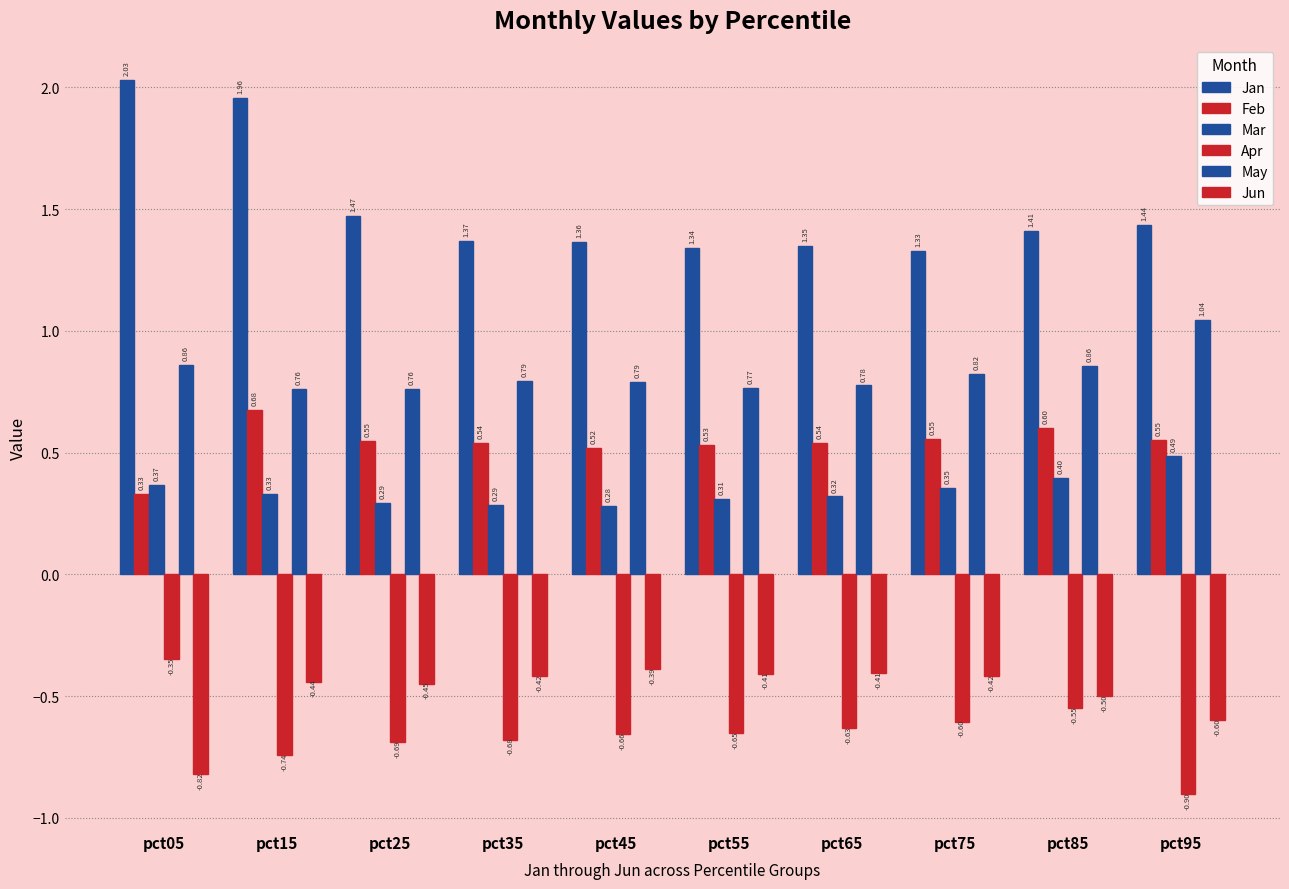

What is the value of the Jan bar at the 9th from the left?

1.4